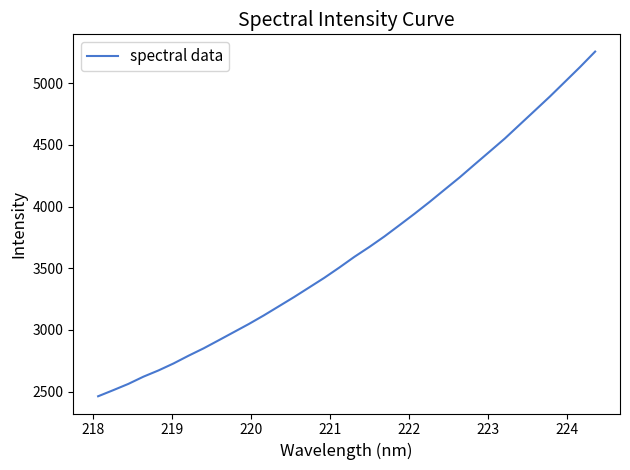

What is the smallest value displayed?

2462.1